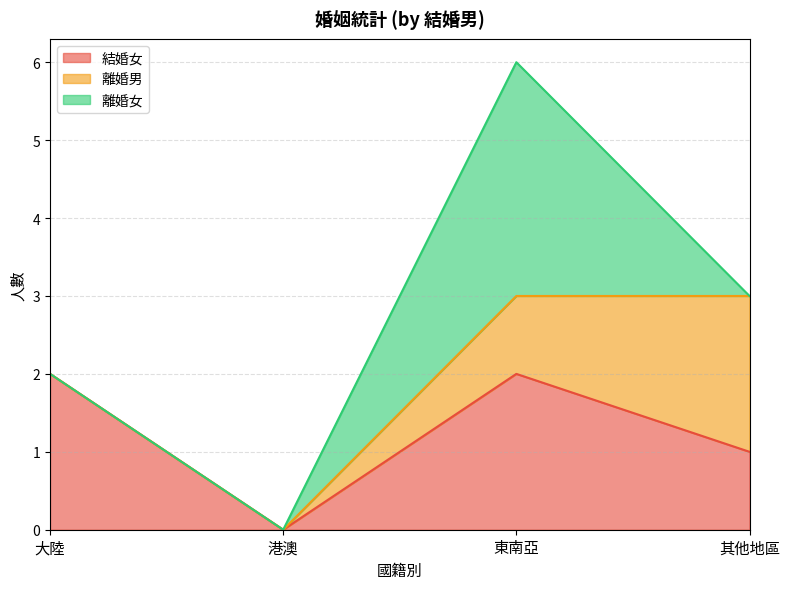

Where do 離婚男 and 離婚女 first cross each other?

東南亞 and 其他地區